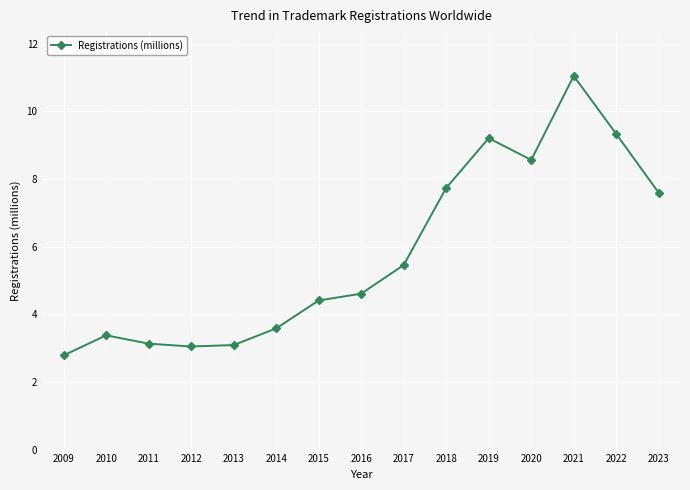

Where is the first local maximum?

2010